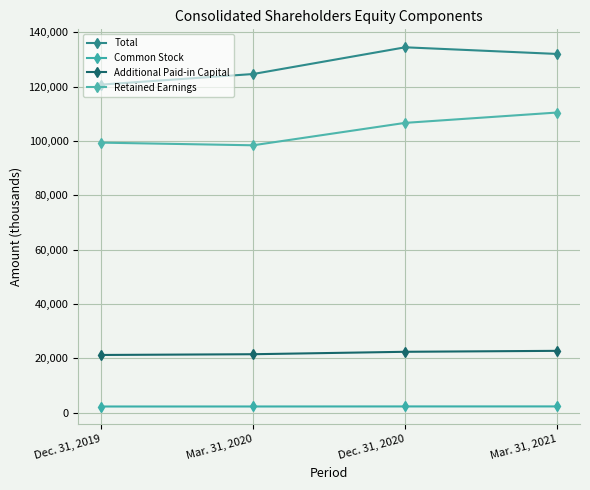

Does the chart have visible grid lines?

Yes